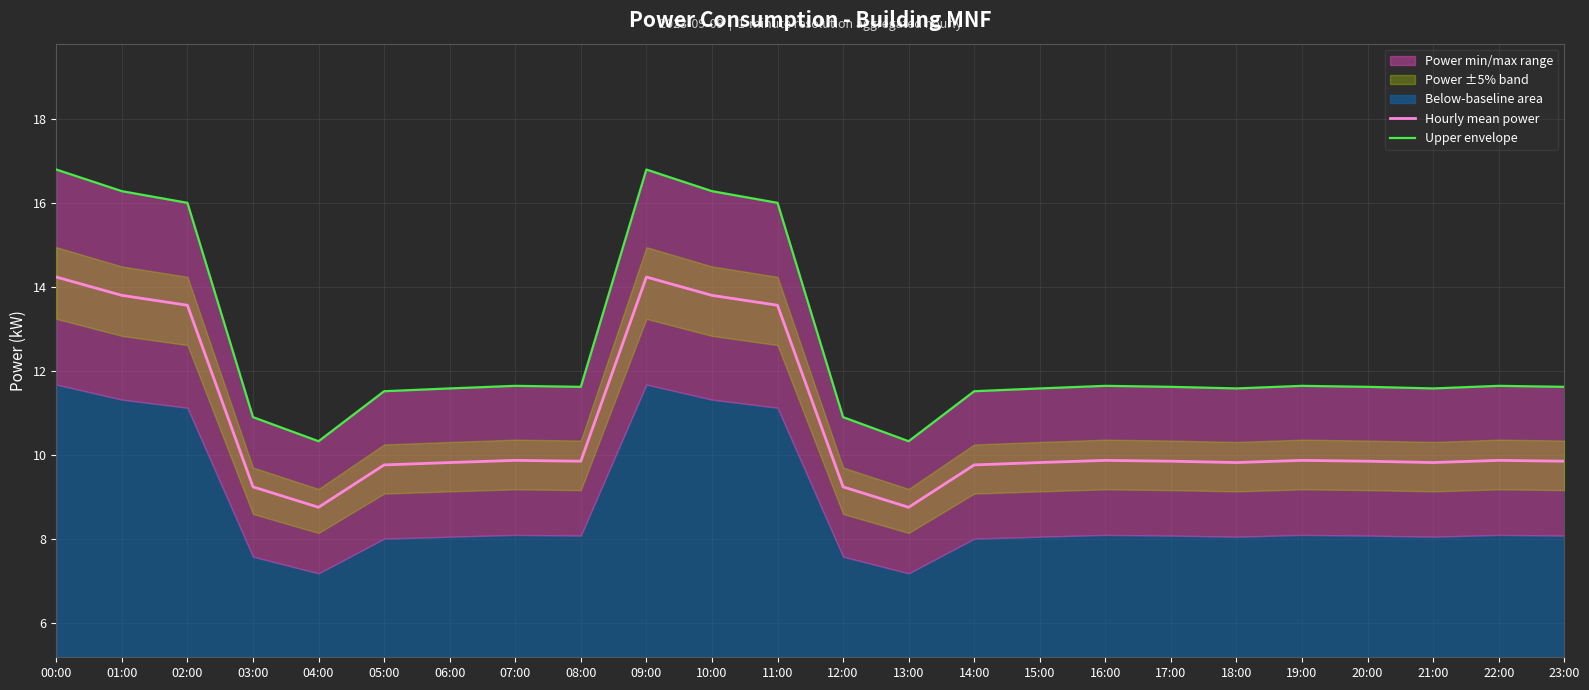

List the series in order of their overall mean, highest first.

Upper envelope, Hourly mean power